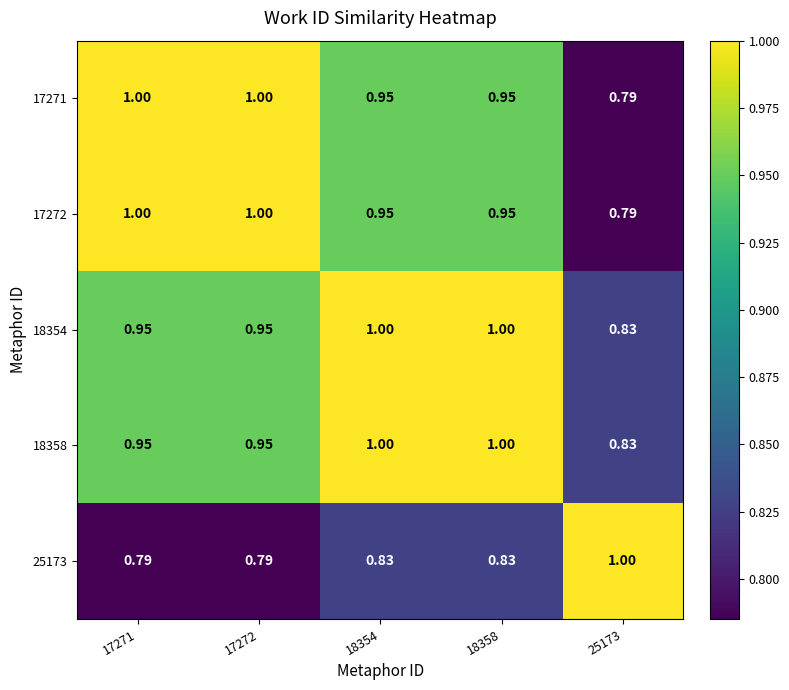

Is the value of 18354 at 25173 greater than the value of 17271 at 18354?

No